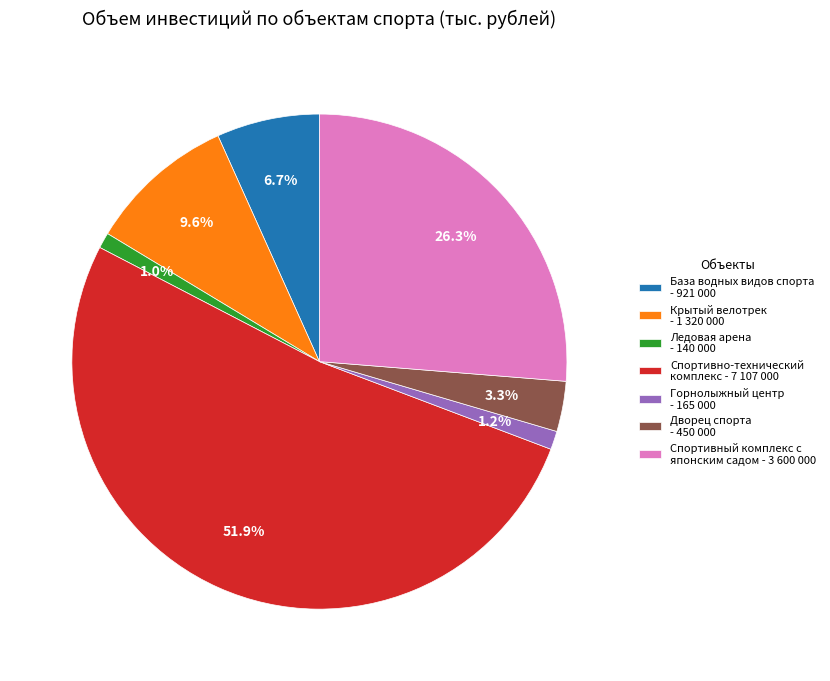

Does any single category account for the majority?

Yes